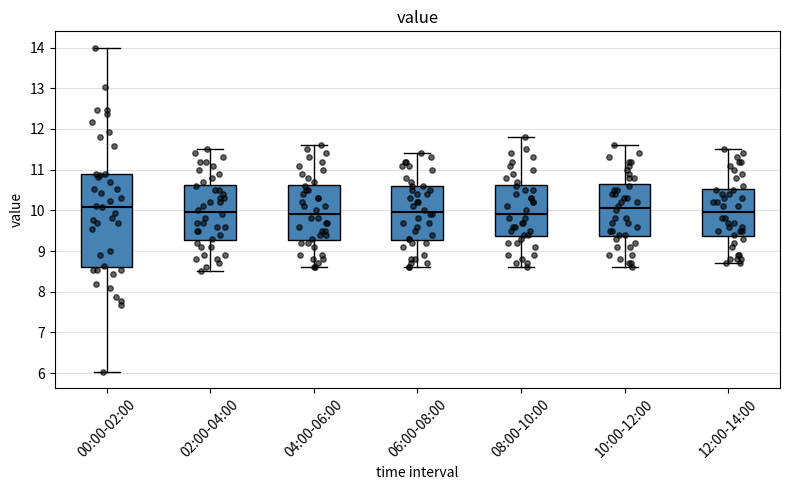

Which box is the tallest, from its lower edge to its upper edge?

00:00-02:00